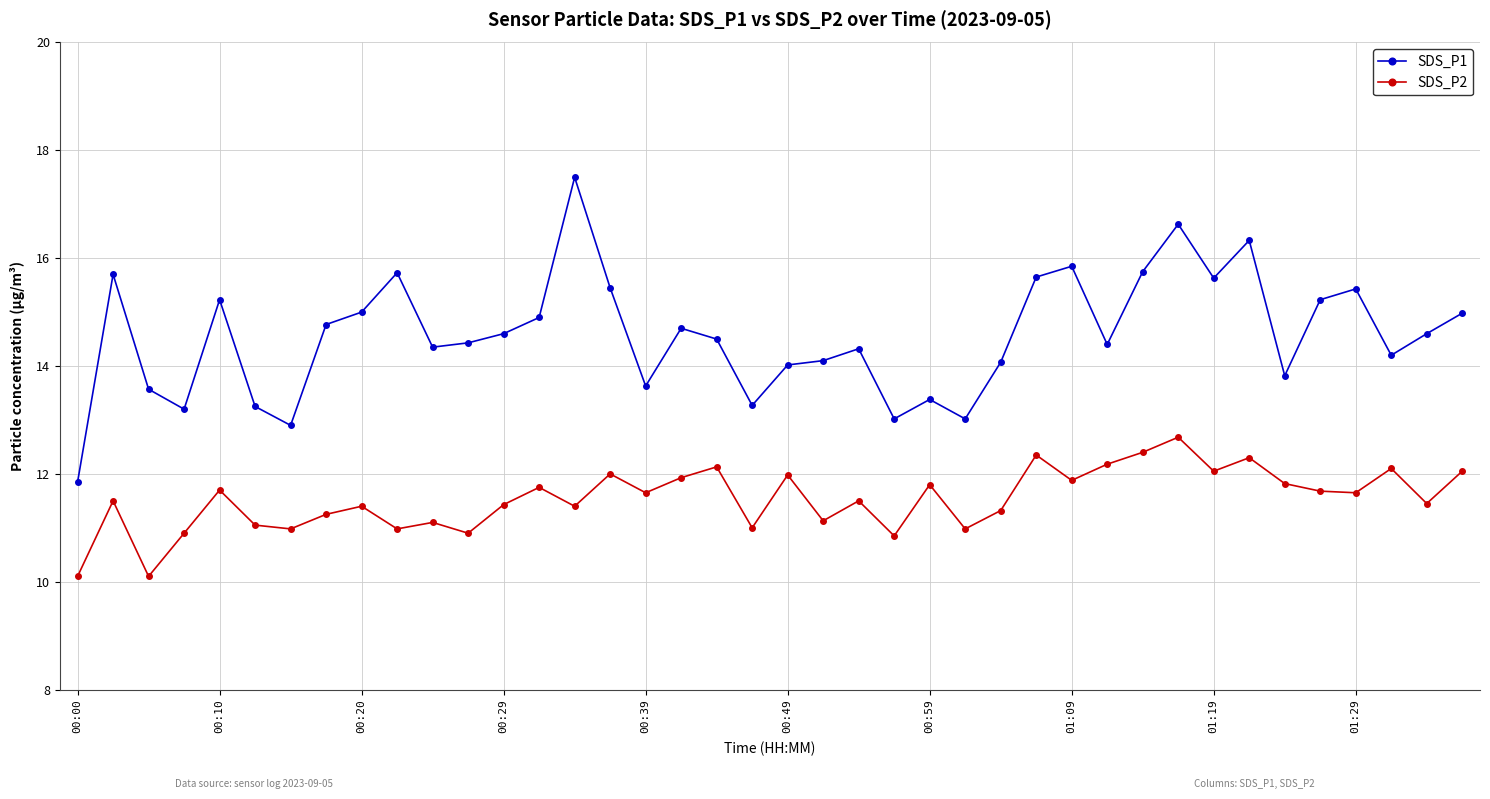

What is the value of the SDS_P2 point at the 3rd from the left?

10.1